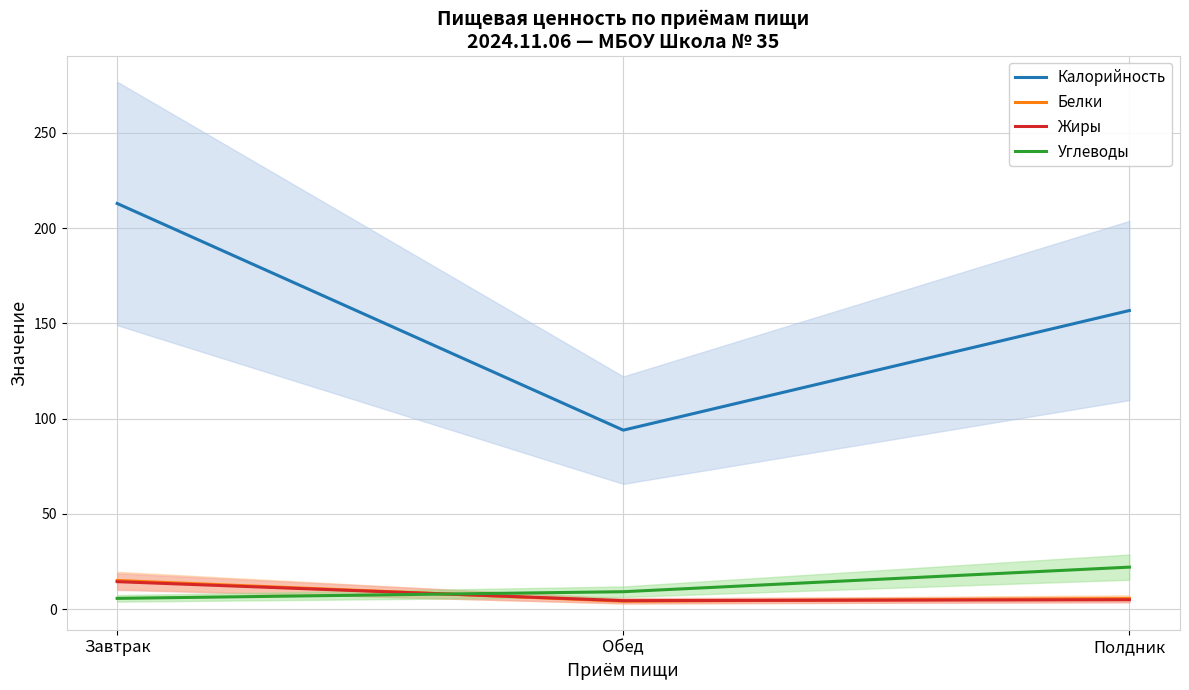

Which series has the largest total across all categories?

Калорийность